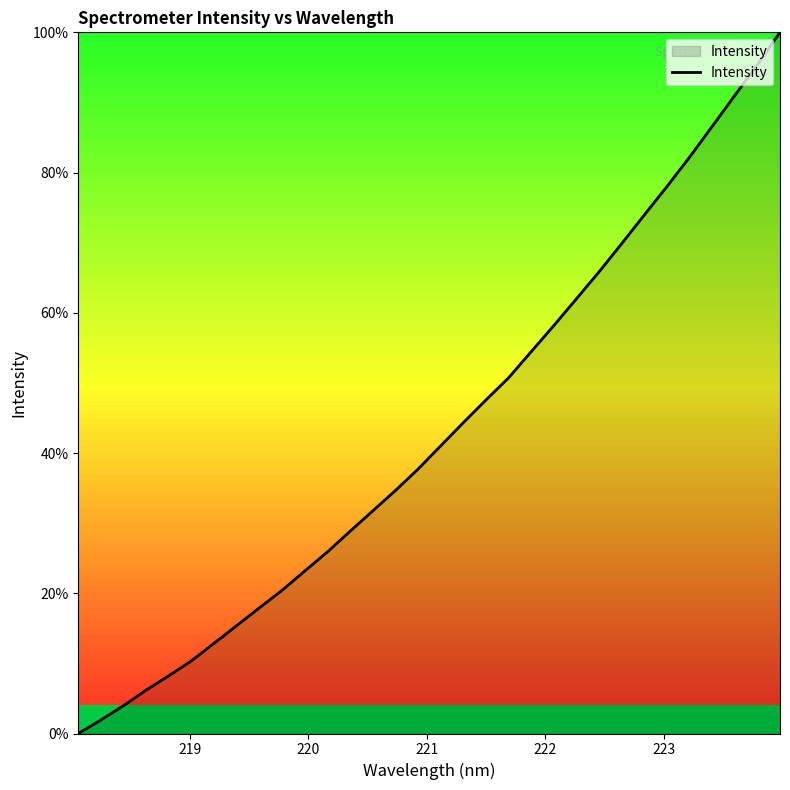

What is the maximum value shown in the chart?

100.0